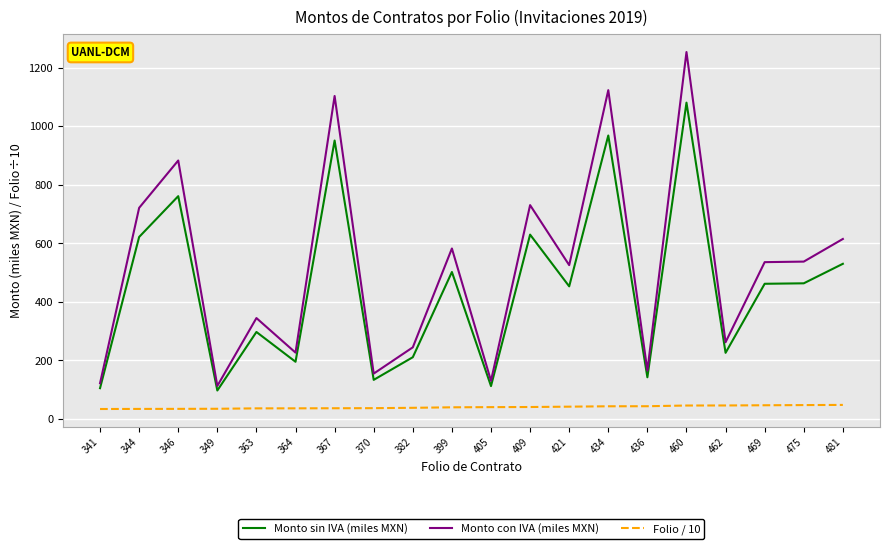

What is the total value across all series at 481?

1193.5